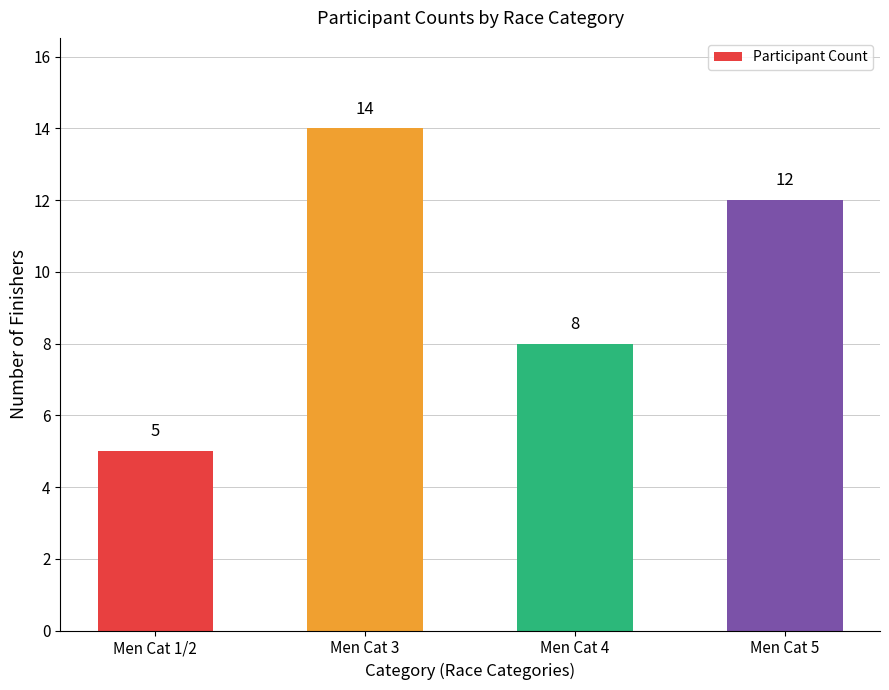

What position from the left is Men Cat 3?

2